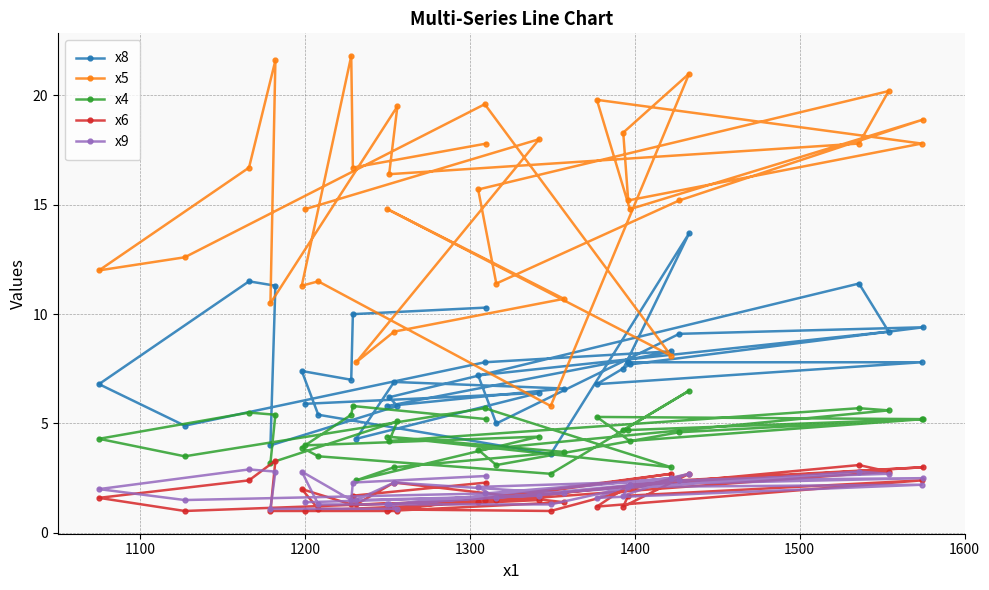

Reading left to right, transcribe all the data shown in this chart.

x8: 6.8	4.9	11.5	4.0	11.3	7.4	5.9	5.4	7.0	10.0	4.3	5.8	6.2	6.9	5.8	7.2	7.8	10.3	5.0	6.4	3.6	6.6	6.8	7.5	7.8	7.7	8.3	9.1	13.7	11.4	9.2	7.8	9.4
x5: 12.0	12.6	16.7	10.5	21.6	11.3	14.8	11.5	21.8	16.7	7.8	14.8	16.4	9.2	19.5	15.7	19.6	17.8	11.4	18.0	5.8	10.7	19.8	18.3	15.2	14.8	8.1	15.2	21.0	17.8	20.2	17.8	18.9
x4: 4.3	3.5	5.5	3.2	5.4	3.9	4.0	3.5	5.4	5.8	2.4	4.4	4.2	3.0	5.1	3.8	5.7	5.2	3.1	4.4	2.7	3.7	5.3	4.7	4.7	4.2	3.0	4.6	6.5	5.7	5.6	5.2	5.2
x6: 1.6	1.0	2.4	1.0	3.3	2.0	1.0	1.1	1.3	1.7	1.3	1.0	1.1	2.3	1.0	1.4	1.5	2.3	1.5	1.5	1.0	1.4	1.2	1.2	1.7	2.2	2.7	2.4	2.7	3.1	2.8	2.4	3.0
x9: 2.0	1.5	2.9	1.1	2.8	2.8	1.4	1.3	1.5	2.3	1.5	1.3	1.3	2.3	1.1	2.1	1.8	2.6	1.6	1.7	1.3	1.8	1.6	1.7	2.1	2.2	2.5	2.4	2.7	2.8	2.7	2.2	2.5